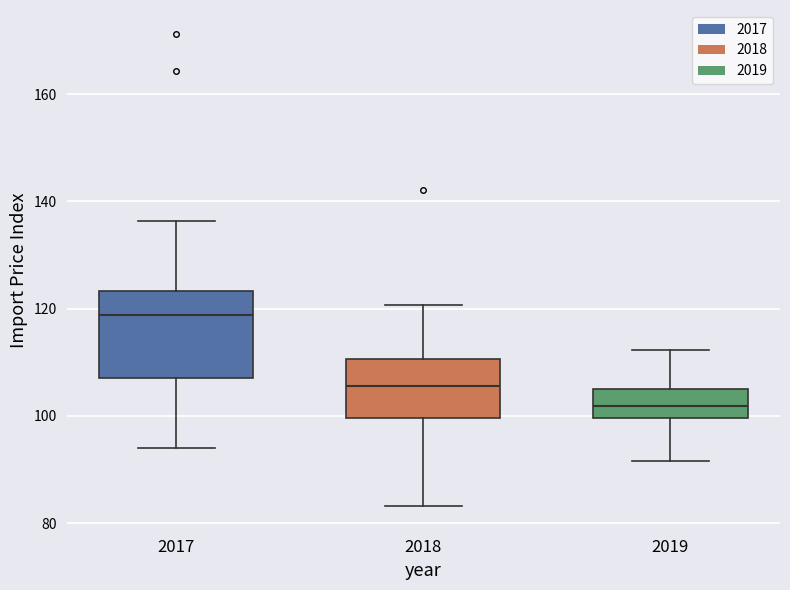

Reading left to right, transcribe this box plot: for each box, give where its median line is, the range the box spans, and where its two whiskers end, as read against the y-axis. The values are not printed on the chart, so give them approximately, as read against the axis.

2017: median 118, box 108 to 124, whiskers 94 to 136
2018: median 106, box 100 to 110, whiskers 84 to 120
2019: median 102, box 100 to 106, whiskers 92 to 112